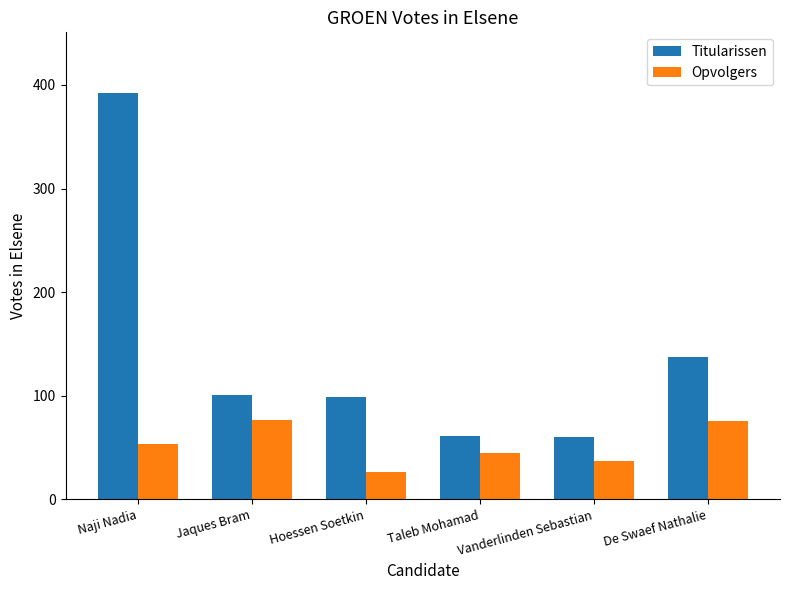

The Opvolgers series shows 53 at Naji Nadia. True or false?

True